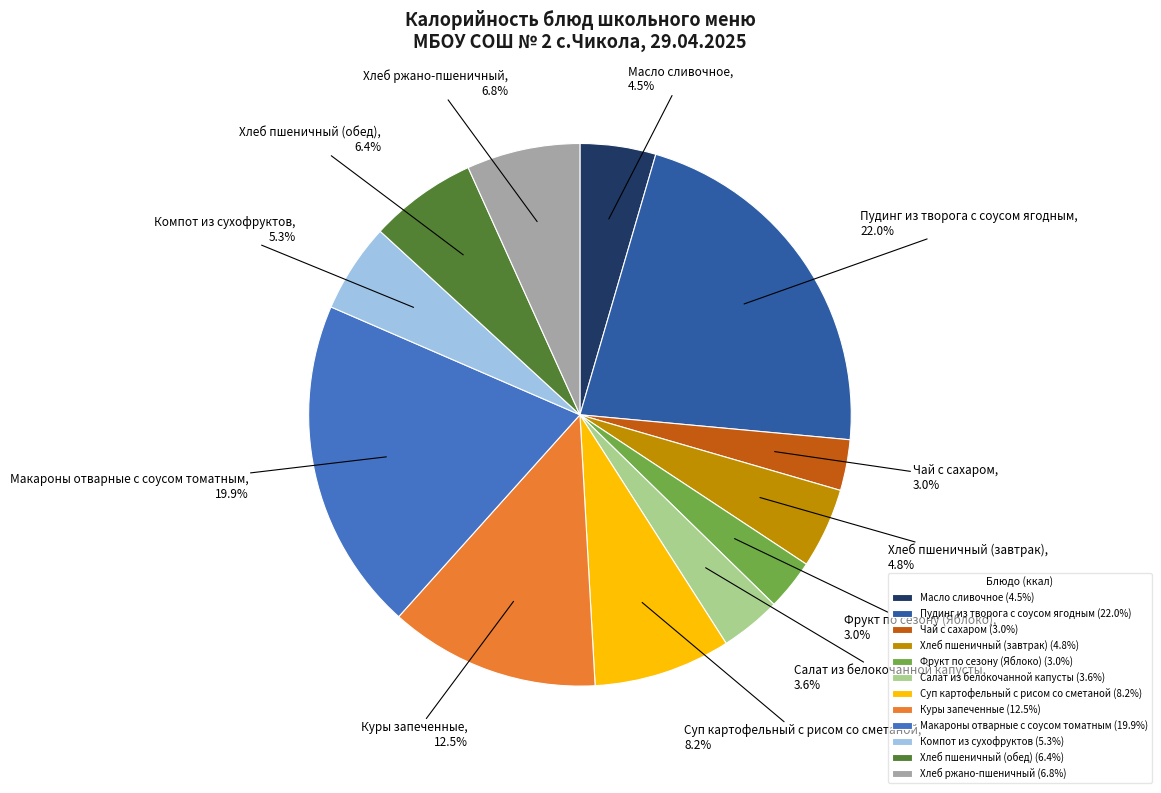

To the nearest percent, what is the difference between the largest and smallest slice percentages?

19%